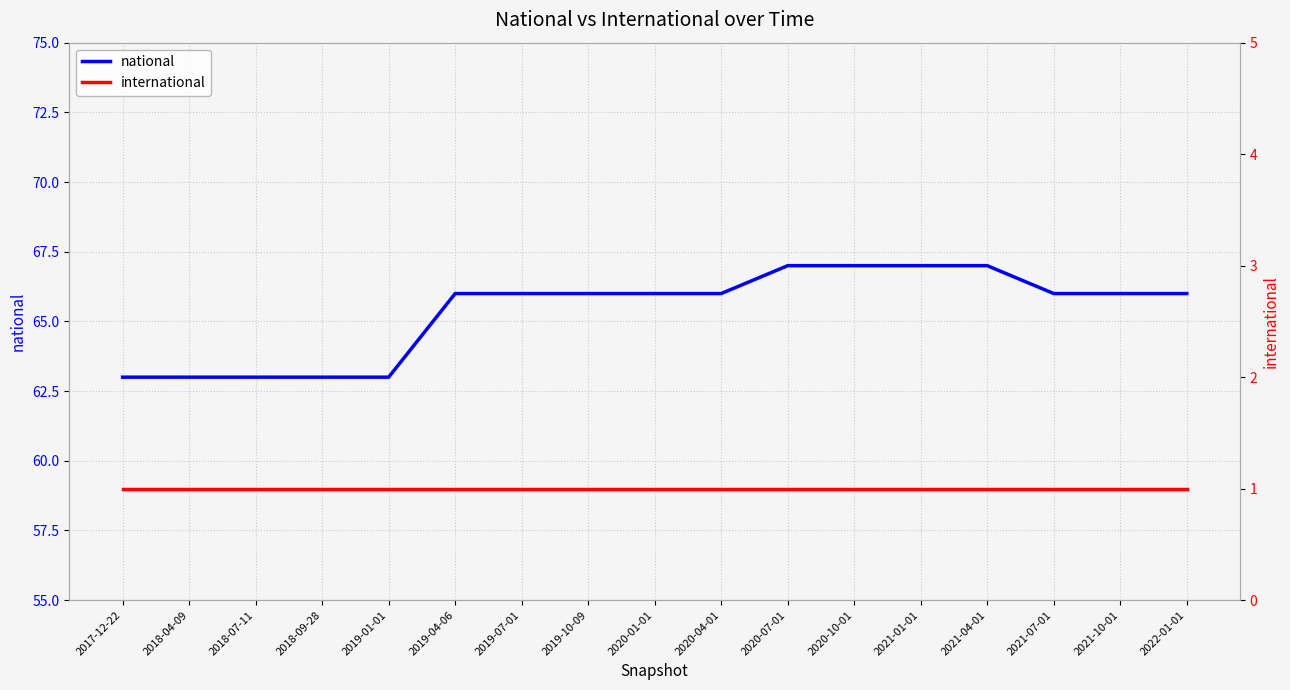

What is the difference between the maximum and second lowest values in the national series?

4